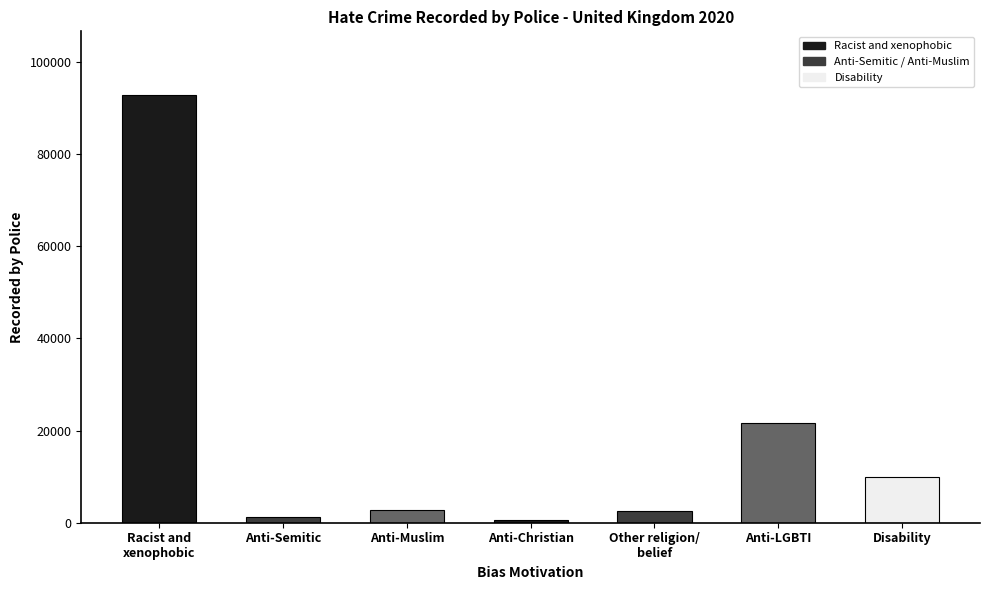

What is the label of the 4th bar from the right?

Anti-Christian